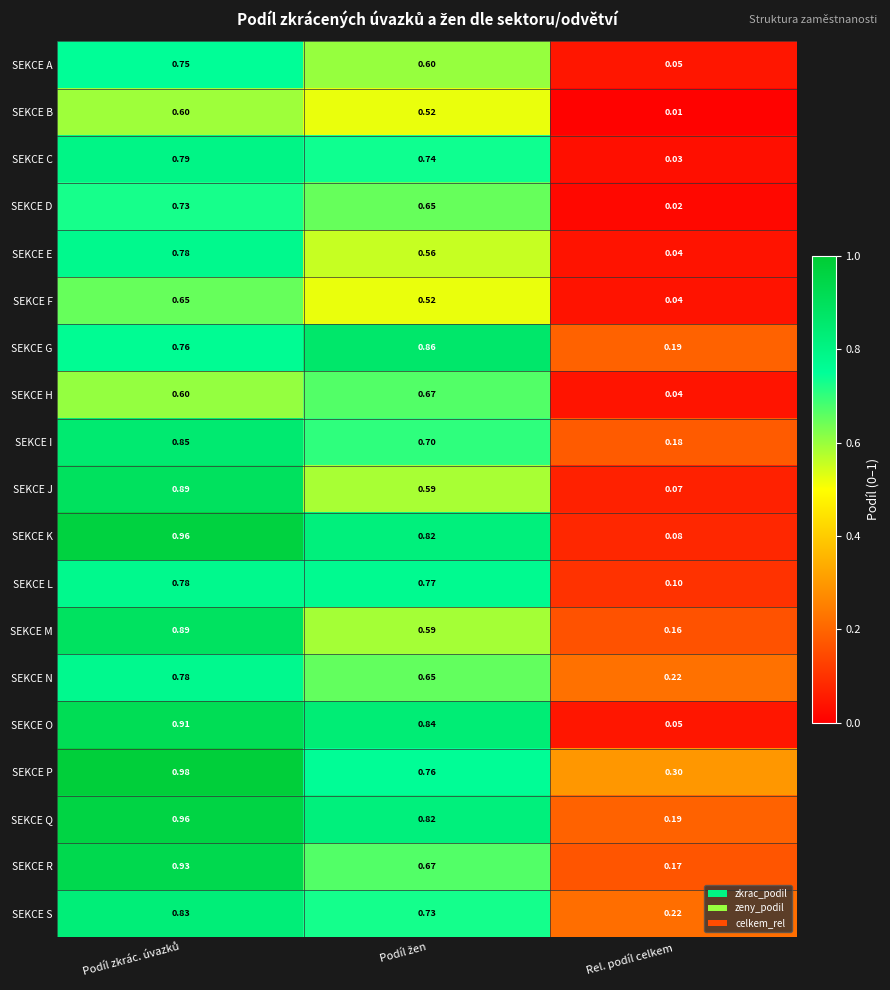

Which series has the largest range (max minus min)?

SEKCE K